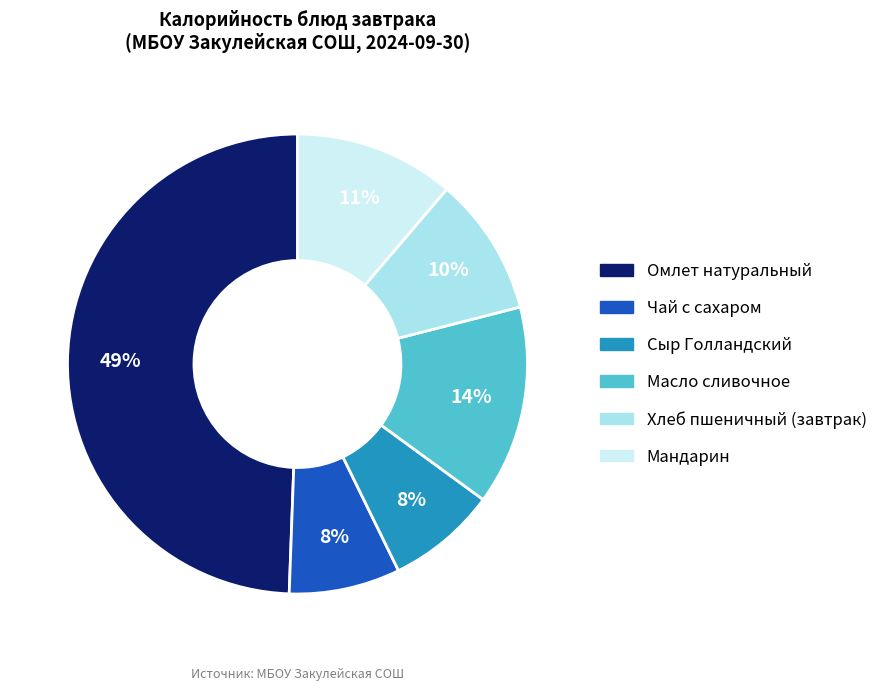

The Омлет натуральный slice represents 49% of the pie. True or false?

True